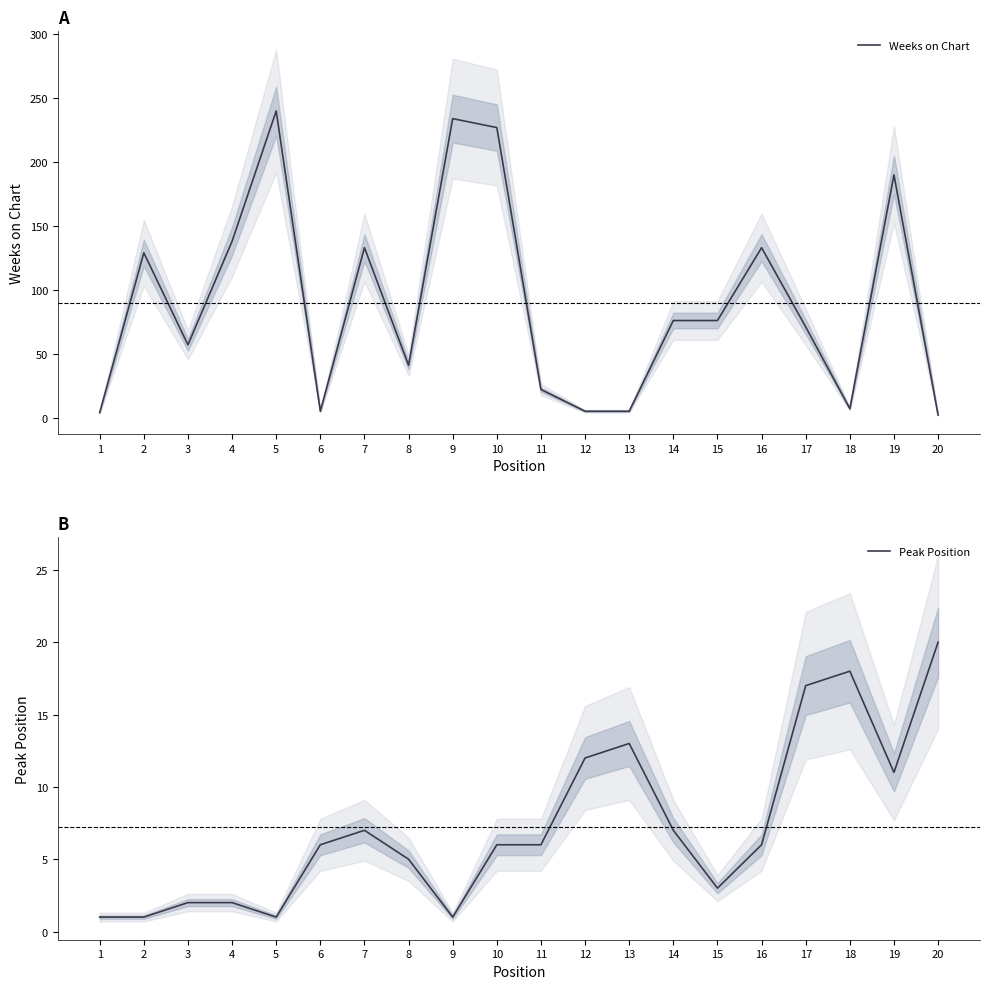

At 1, list the series in order from largest to smallest.

Weeks on Chart, Peak Position